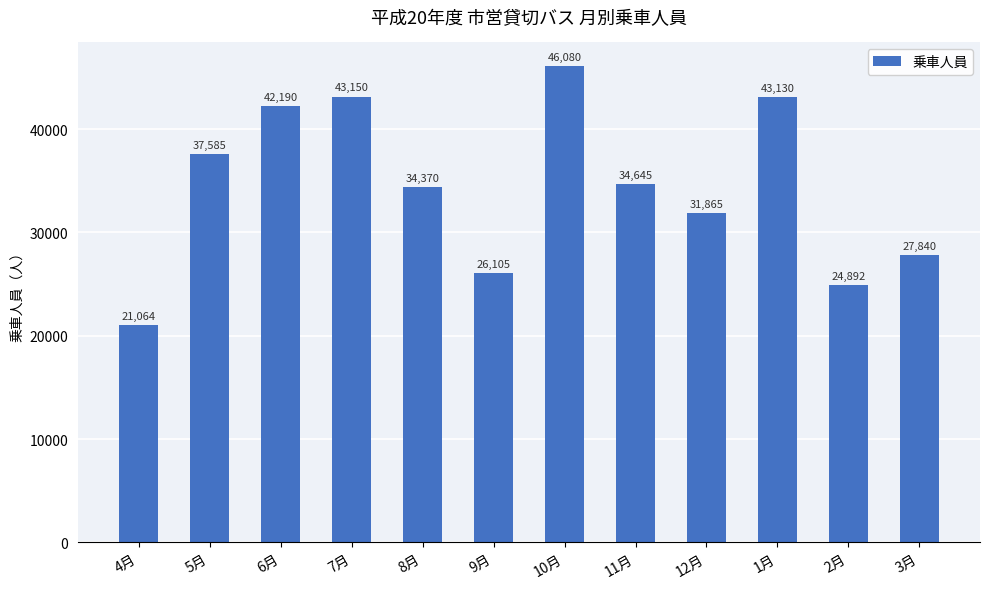

Approximately how many times larger is the value at 7月 compared to 2月?

1.7